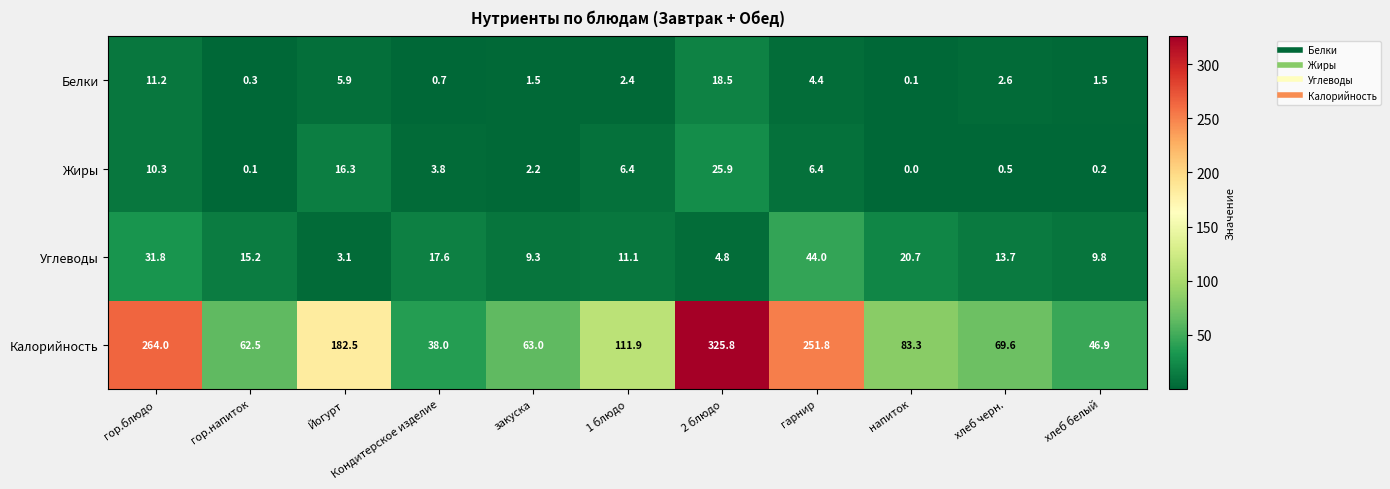

Count the number of categories in the chart.

11